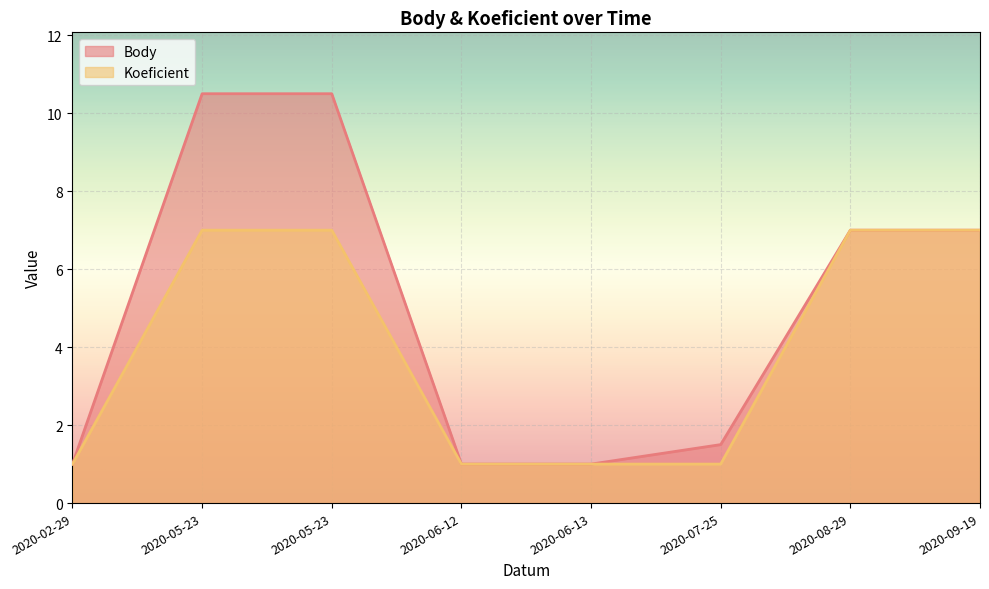

Reading right to left, list all the values displayed in this chart.

Body: 2020-09-19=7.0	2020-08-29=7.0	2020-07-25=1.5	2020-06-13=1.0	2020-06-12=1.0	2020-05-23=10.5	2020-05-23=10.5	2020-02-29=1.0
Koeficient: 2020-09-19=7.0	2020-08-29=7.0	2020-07-25=1.0	2020-06-13=1.0	2020-06-12=1.0	2020-05-23=7.0	2020-05-23=7.0	2020-02-29=1.0